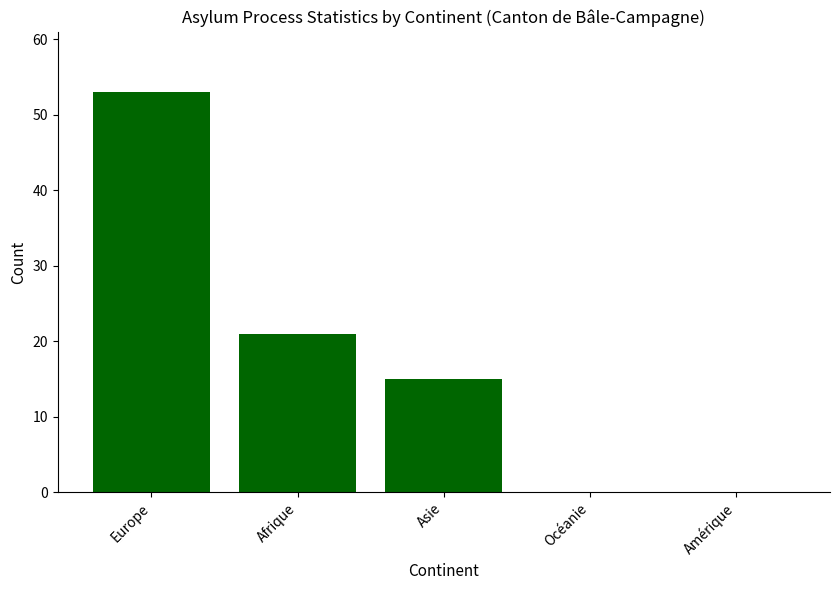

Where does the data first go above 15?

Europe